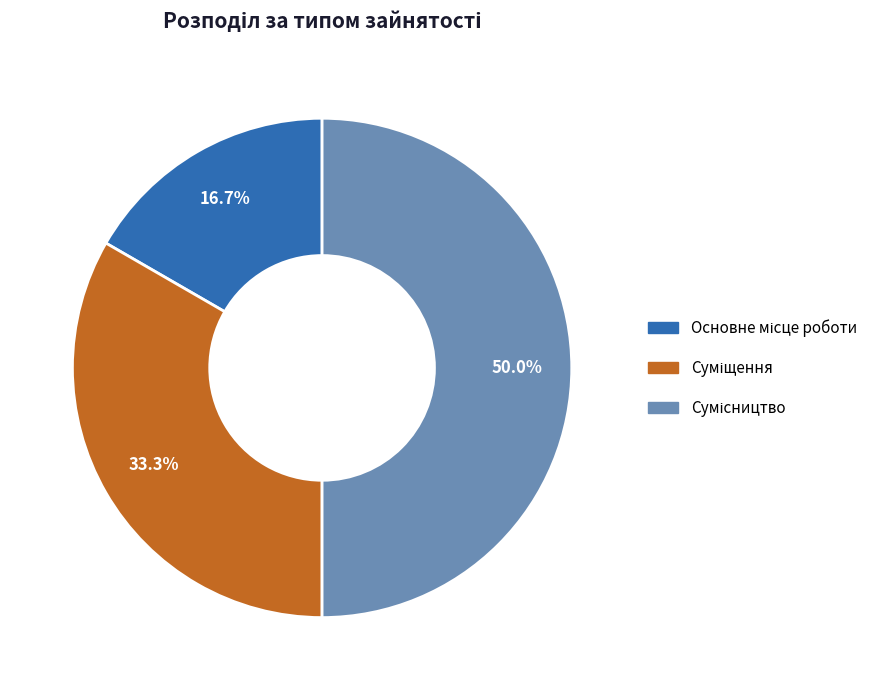

Is it true that Основне місце роботи is 17% of the pie?

True